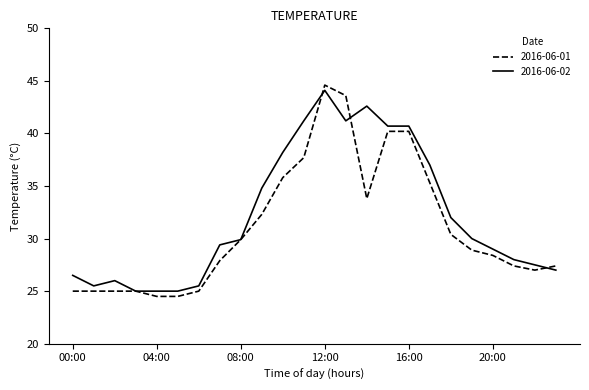

What is the smallest value displayed?

24.5